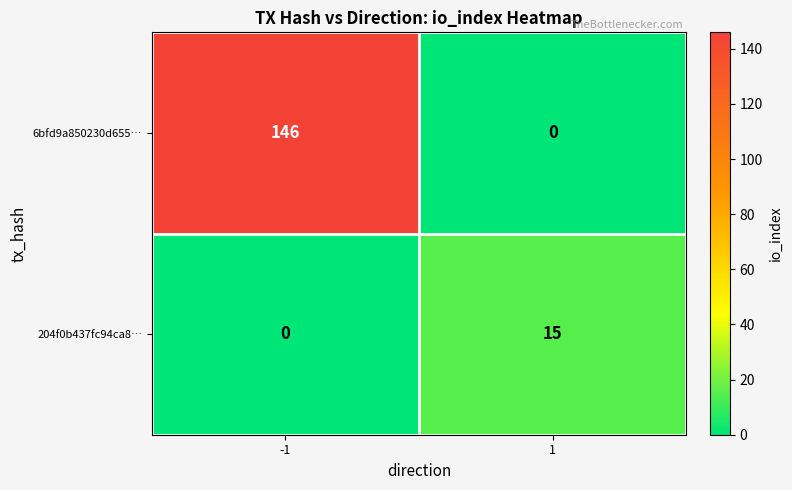

What is the sum of all 6bfd9a850230d655… values?

146